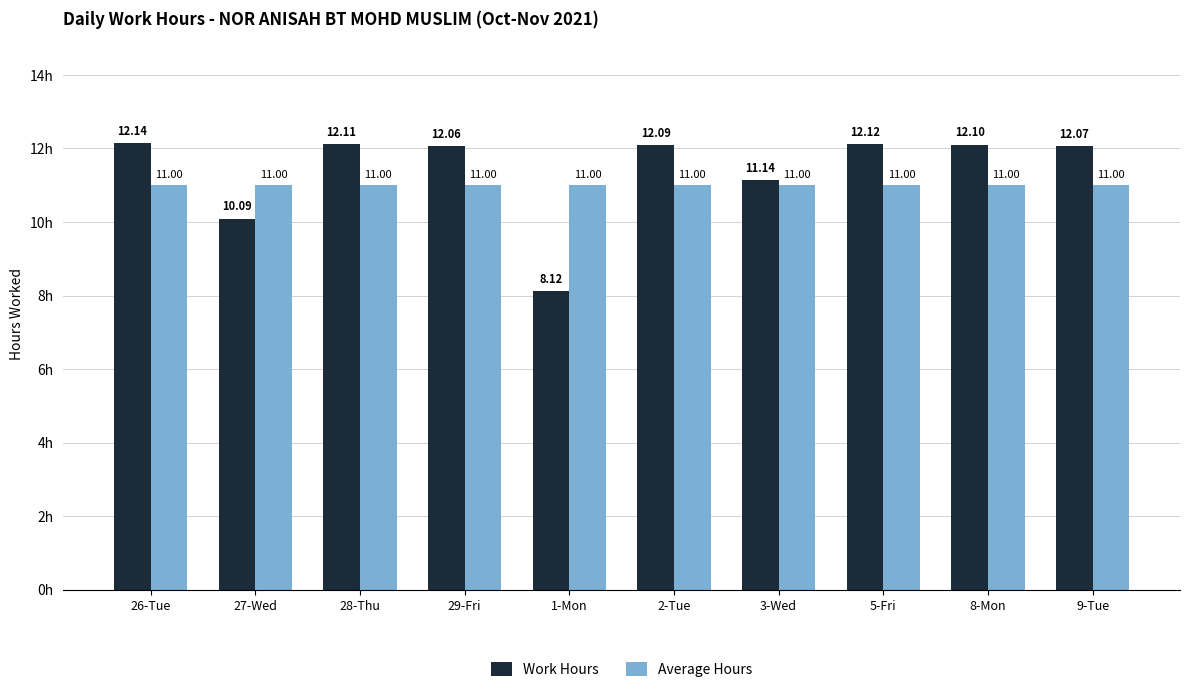

At which label does Work Hours first exceed 12?

26-Tue